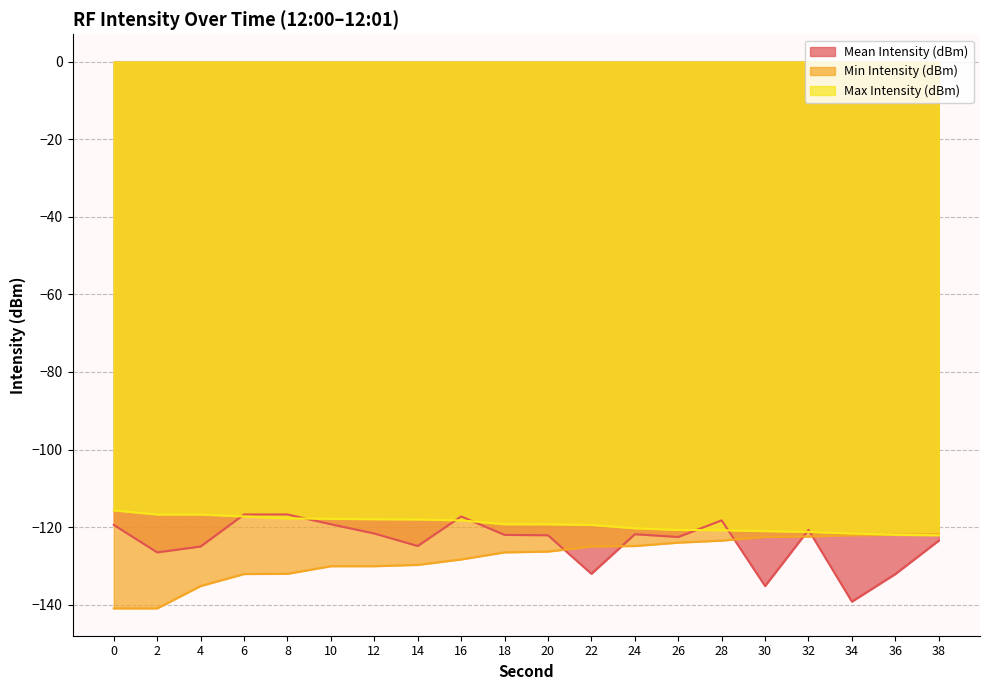

True or false: Max Intensity (dBm) and Mean Intensity (dBm) intersect in this chart.

True